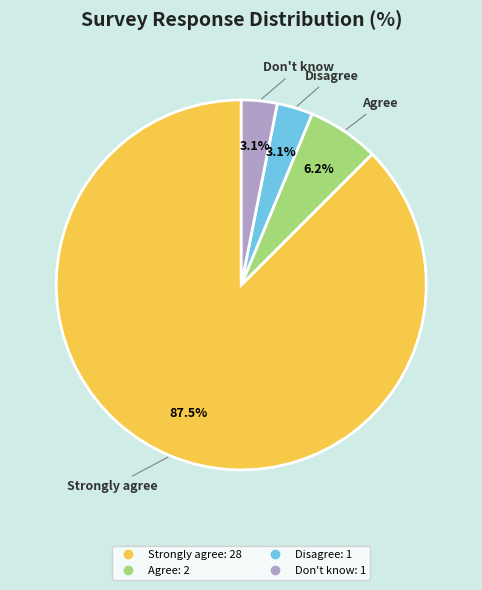

Does any single category account for the majority?

Yes